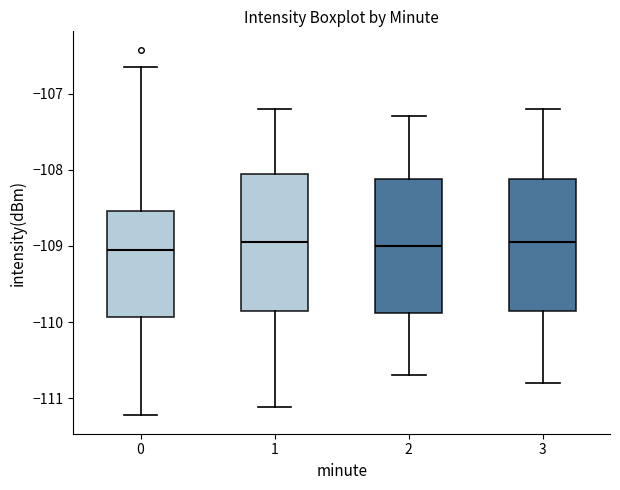

Where is the upper edge of the box at x = 3 on the y-axis? The values are not printed on the chart, so give them approximately, as read against the axis.

-108.1